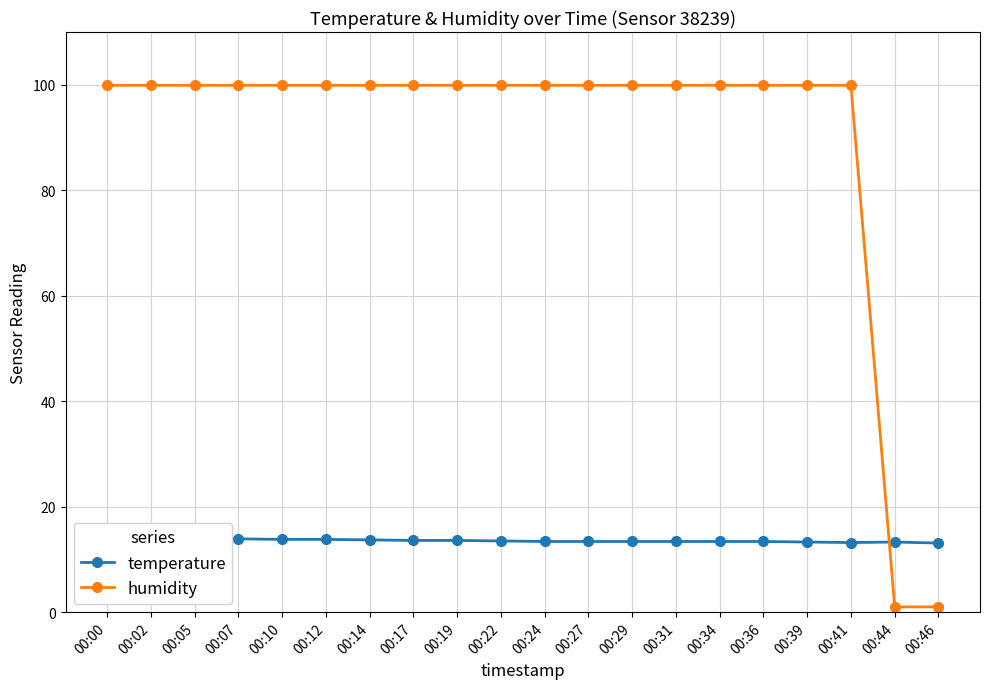

True or false: temperature has a value of 13.4 at 00:31.

True